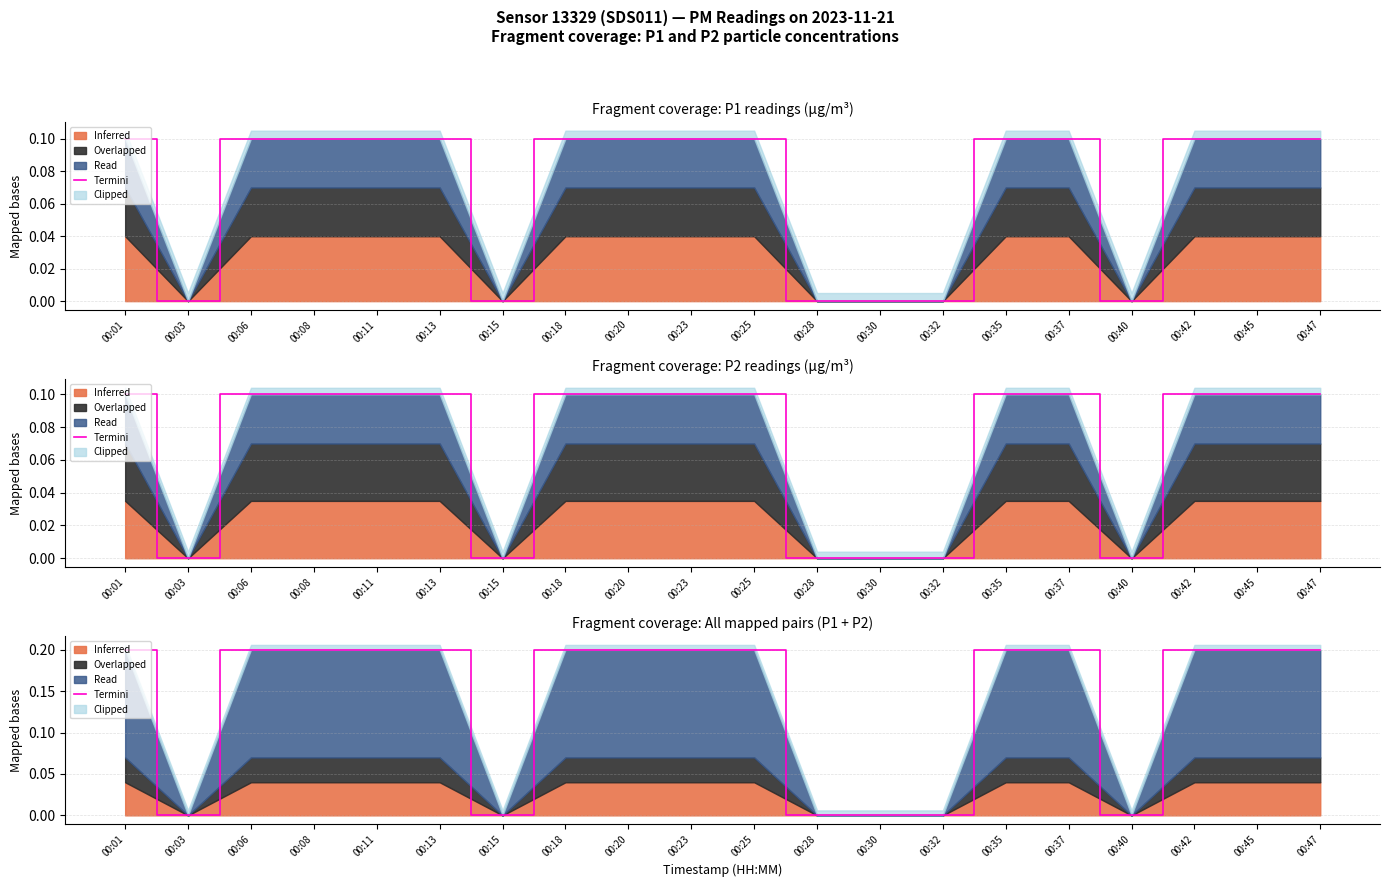

Reading left to right, extract all data points from this chart.

0.2	0.0	0.2	0.2	0.2	0.2	0.0	0.2	0.2	0.2	0.2	0.0	0.0	0.0	0.2	0.2	0.0	0.2	0.2	0.2